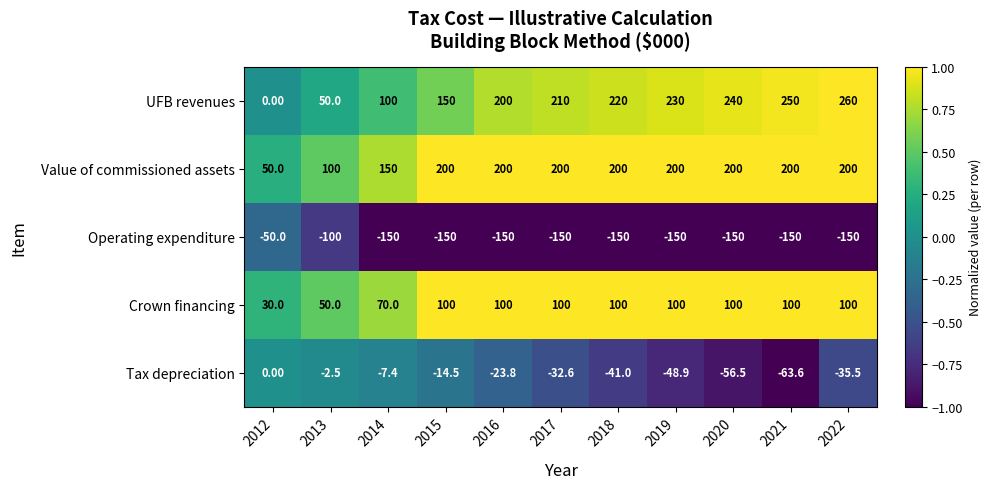

Which series changed the most between 2015 and 2022?

UFB revenues